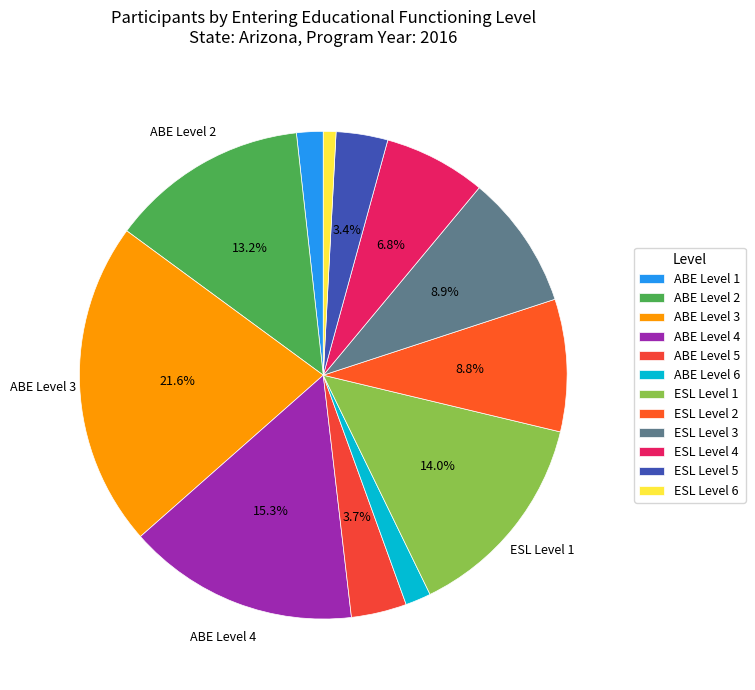

To the nearest percent, what percentage of the pie is ESL Level 1?

14%